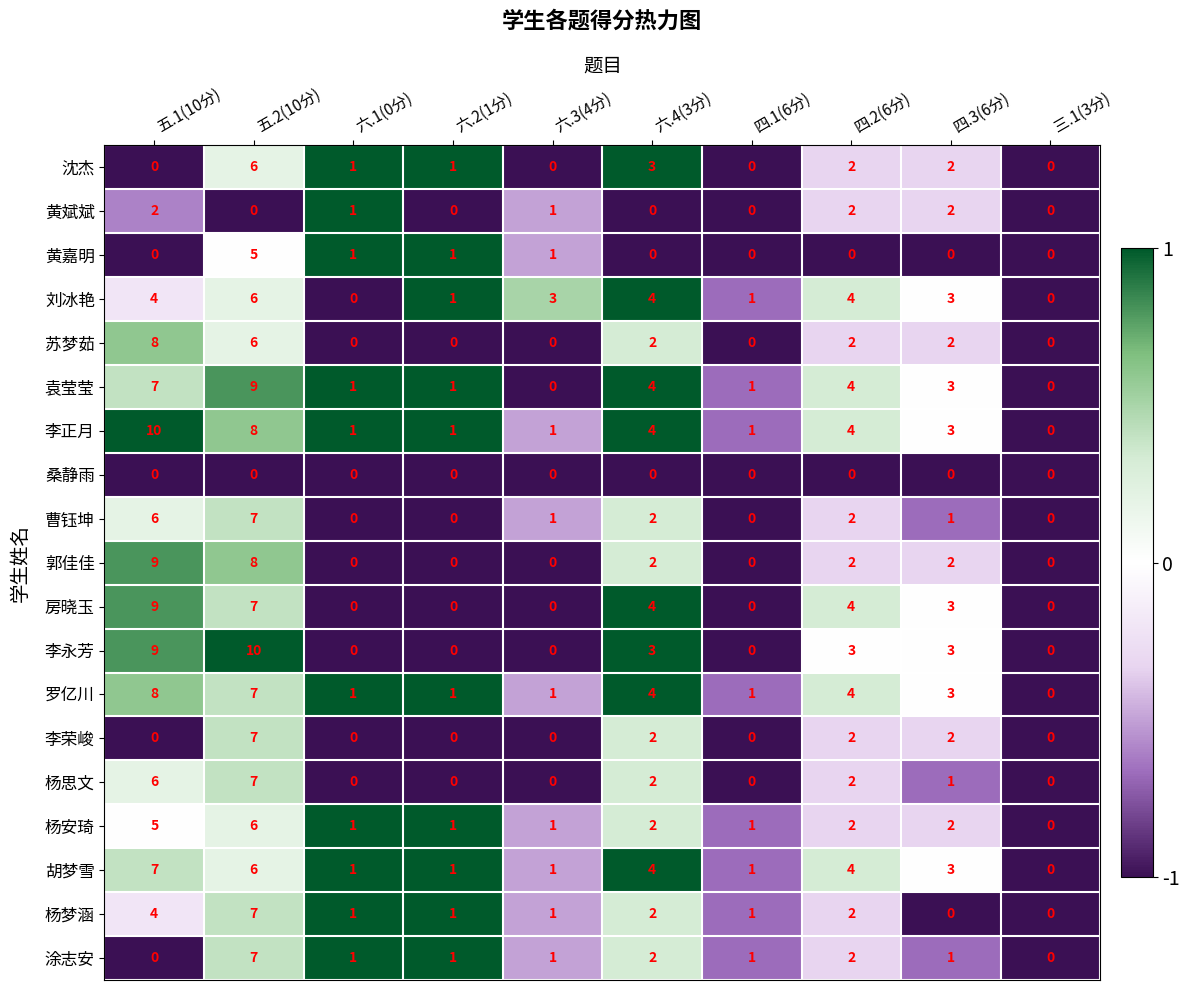

At which category is the sum across all series the highest?

五.2(10分)